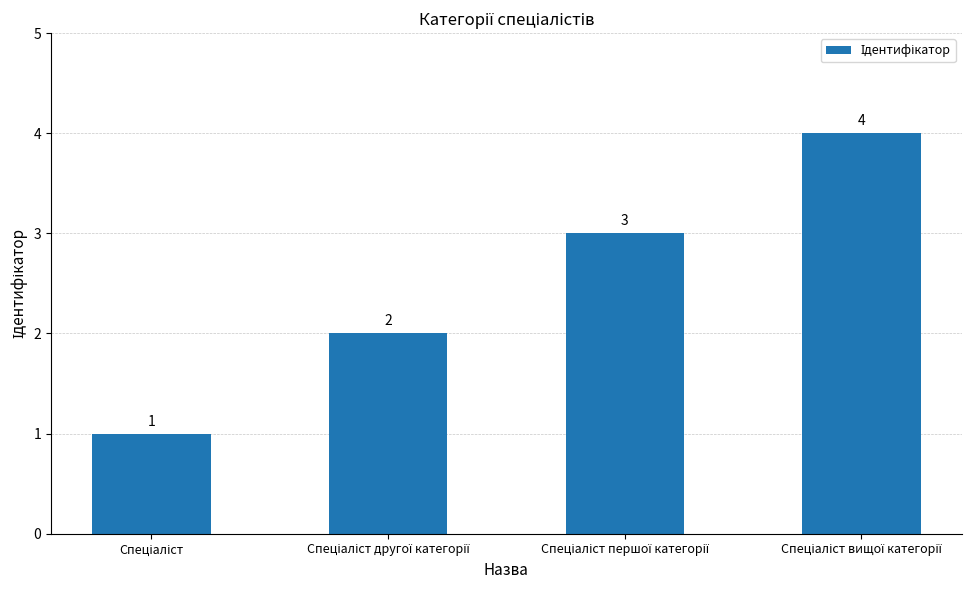

What is the value of the 4th bar from the left?

4